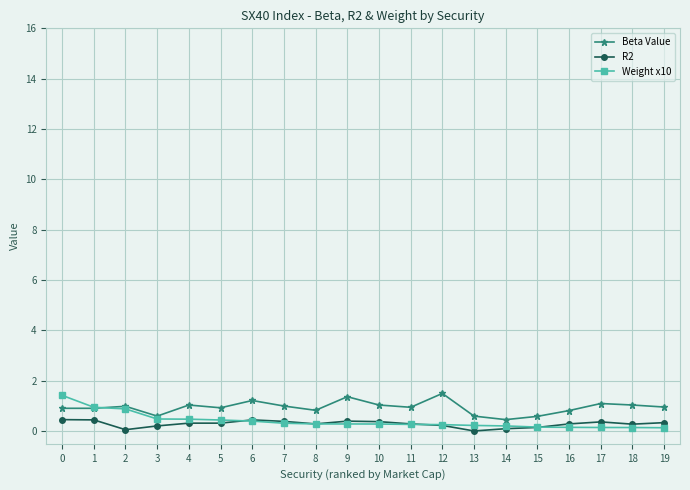

How many lines are shown in the chart?

3